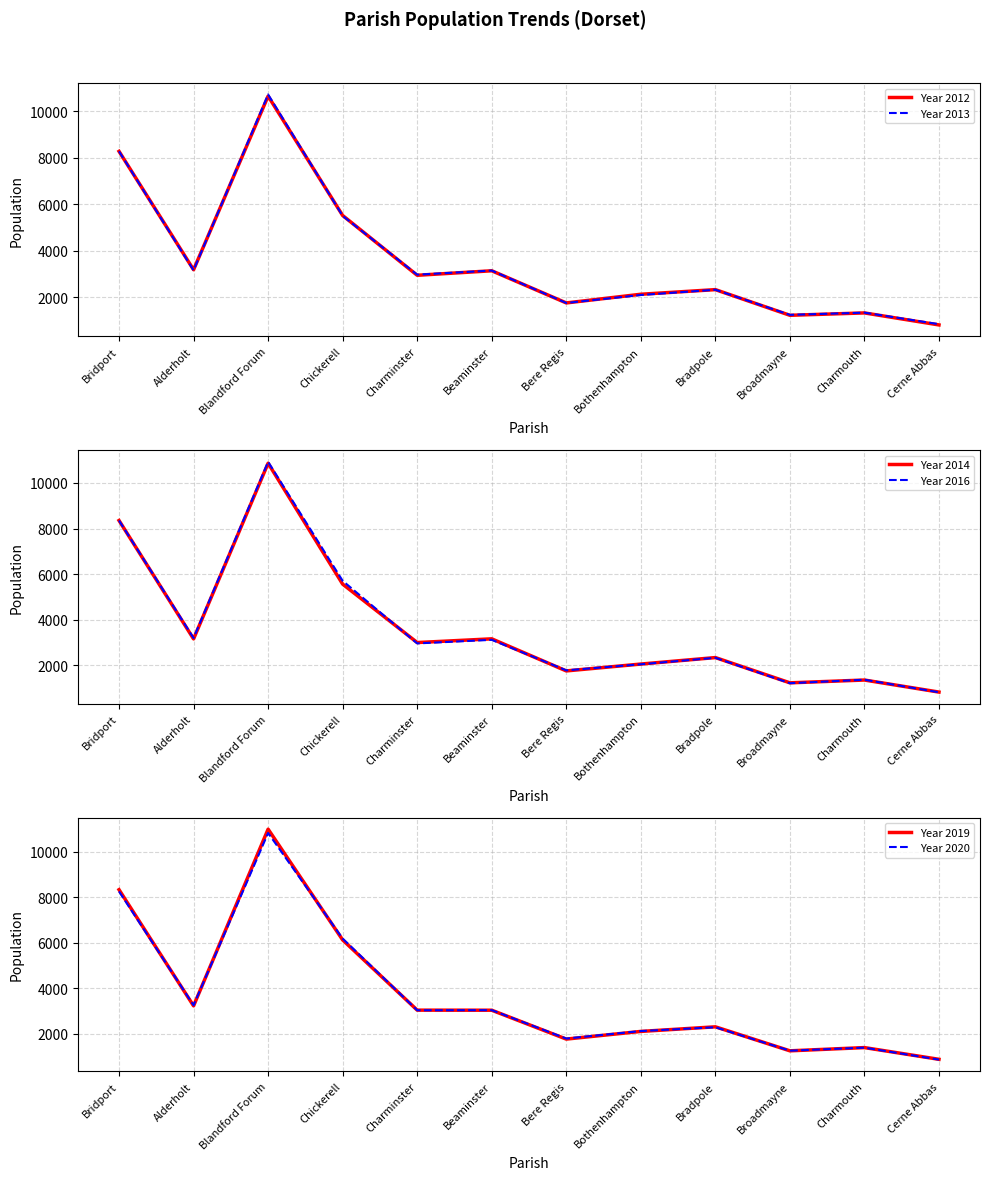

Which series changed the most between Alderholt and Beaminster?

Year 2020